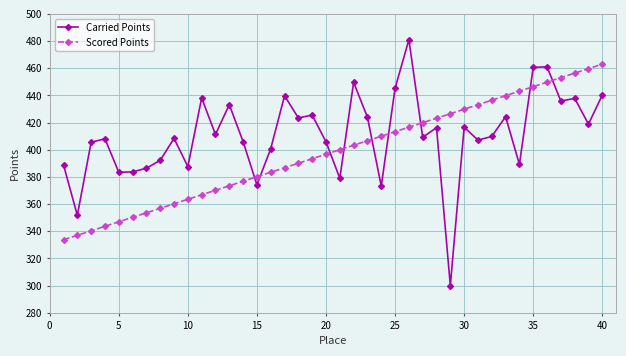

What is the greatest value displayed?

481.0